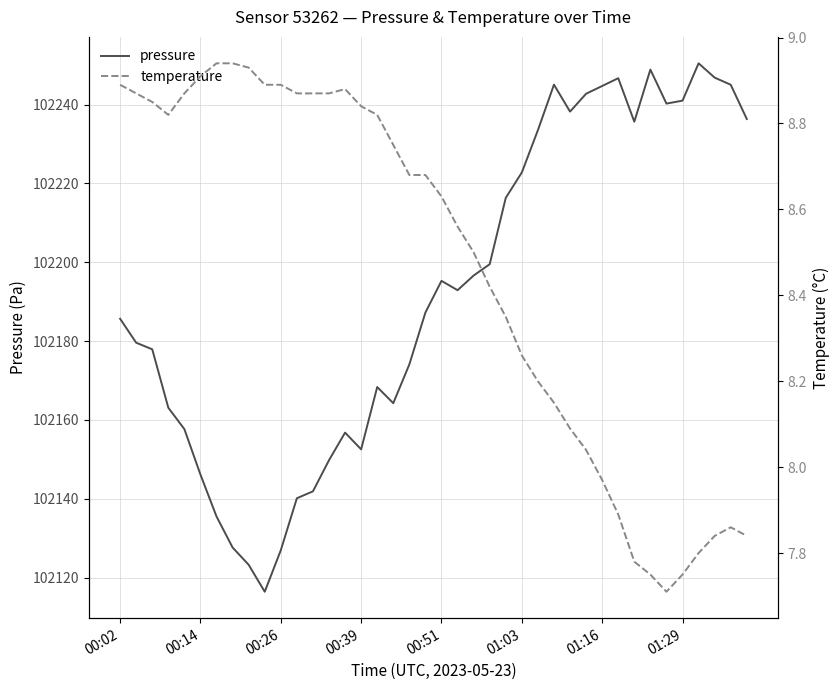

Is this an area chart (filled region under the line)?

No